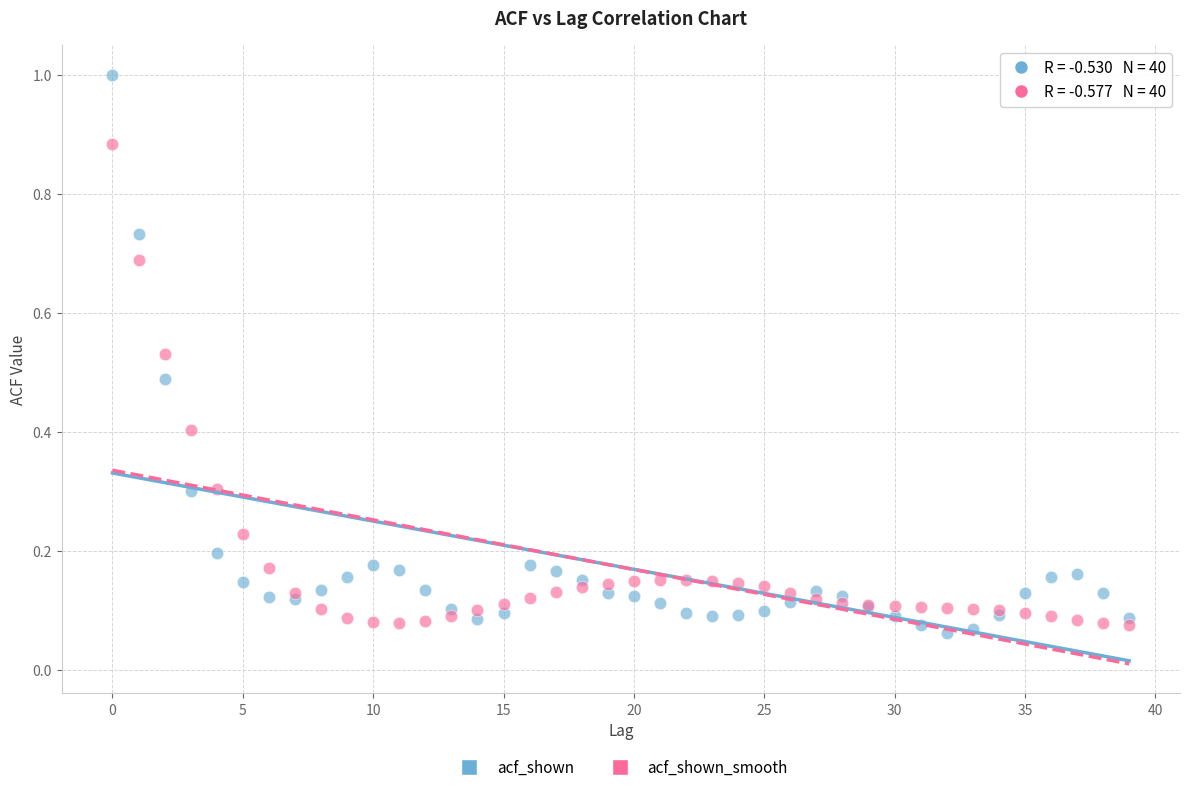

Which series contains the highest Y value?

acf_shown